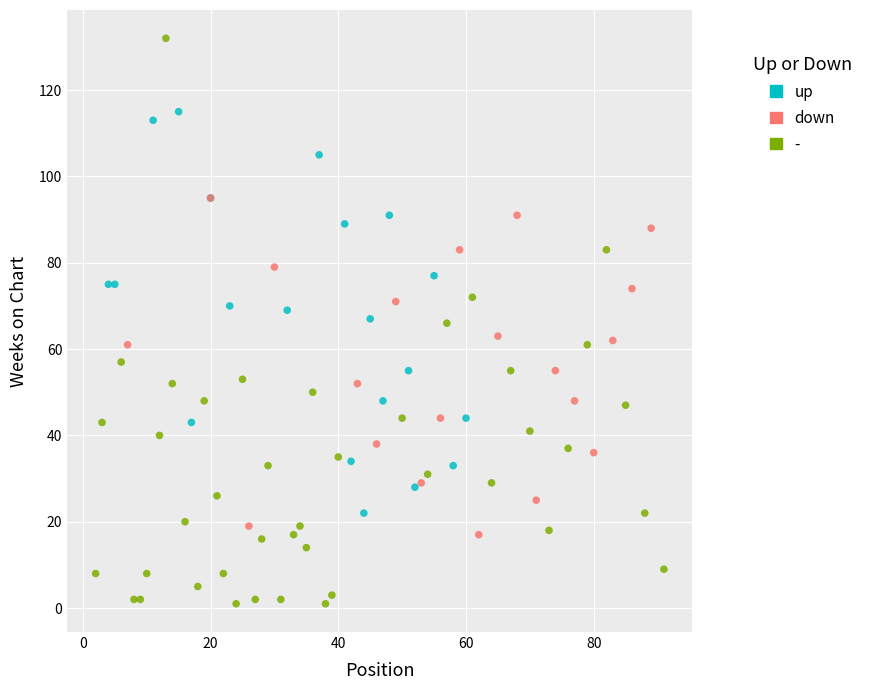

Which series reaches the minimum Y coordinate?

-